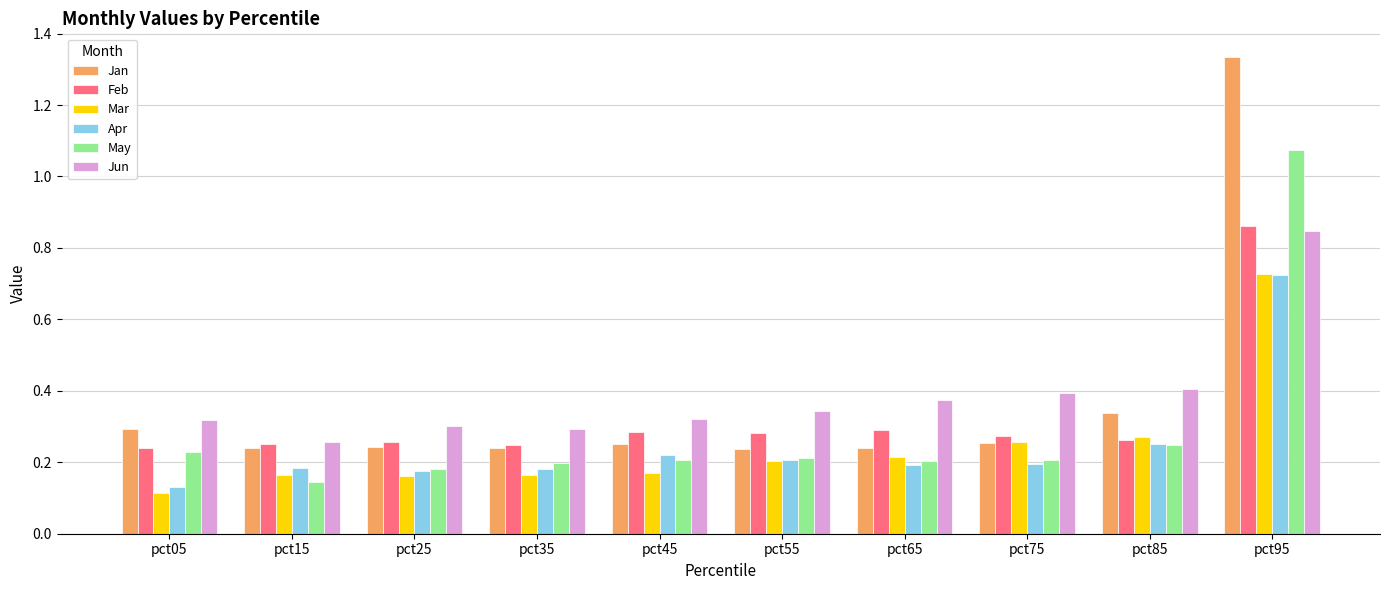

Is it true that Jun equals 0.1 at pct65?

False